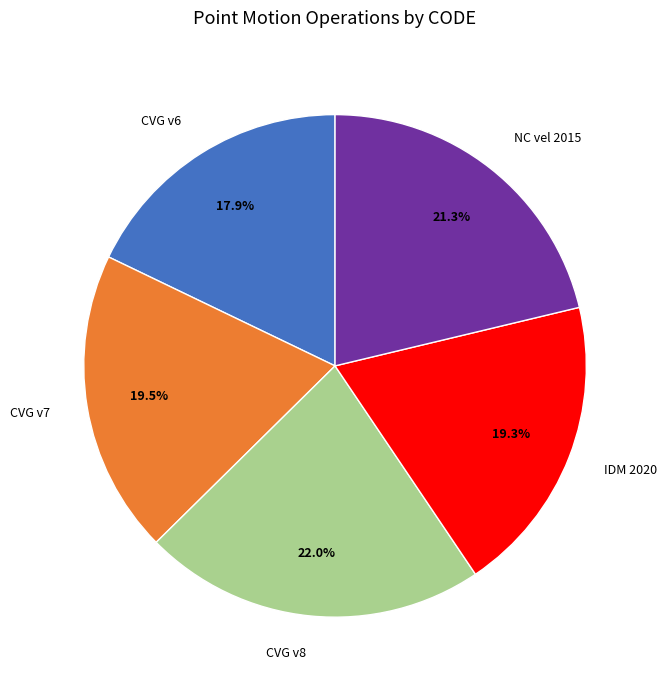

What is the ratio of the value at IDM 2020 to the value at CVG v8?

0.9